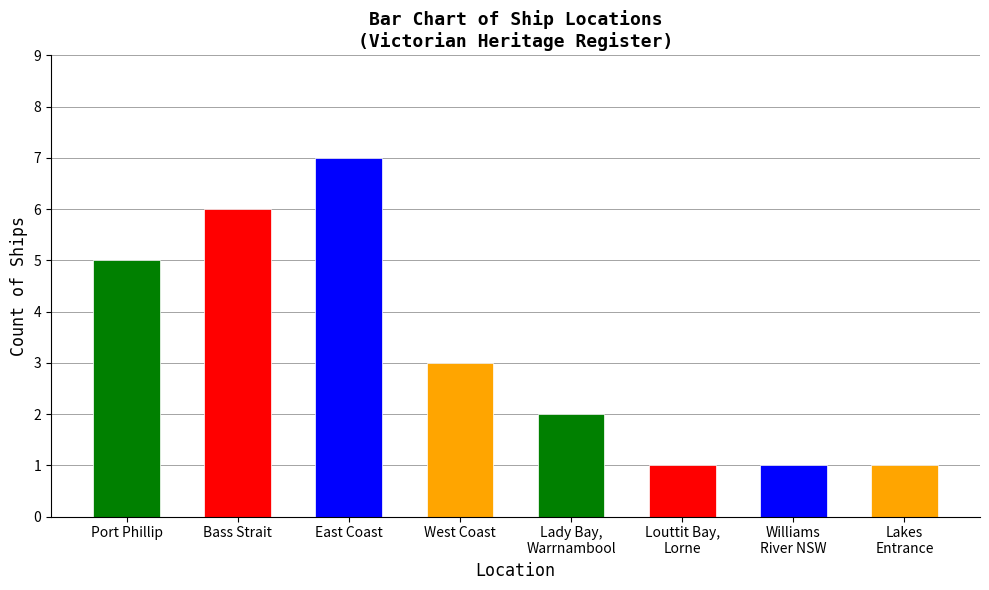

What is the approximate value at 6?

1